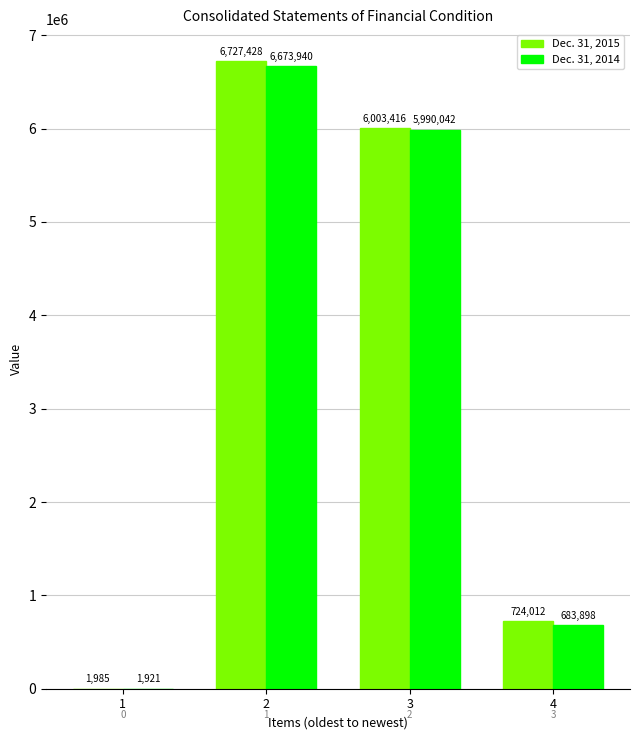

Does the chart contain stacked bars?

No